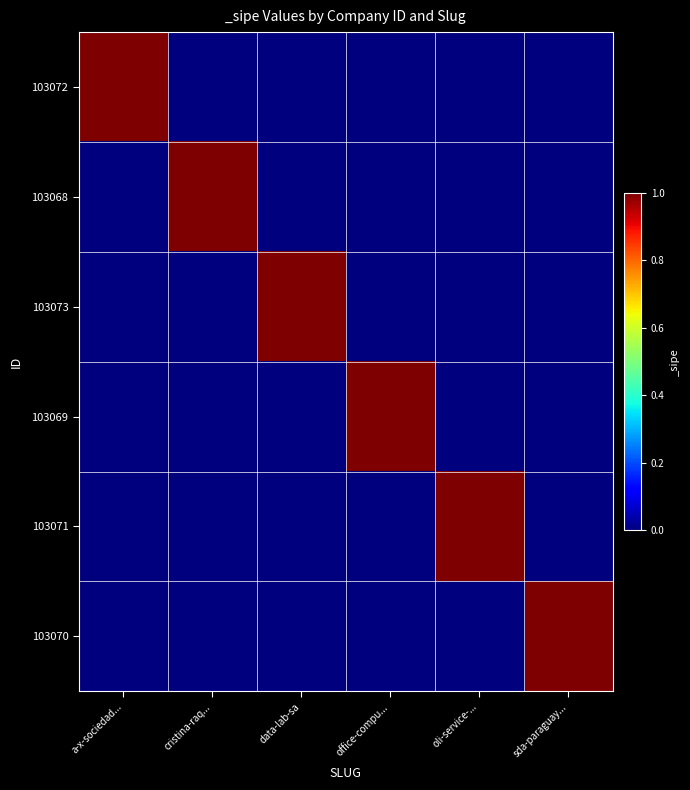

At which category is the sum across all series the highest?

a-x-sociedad...